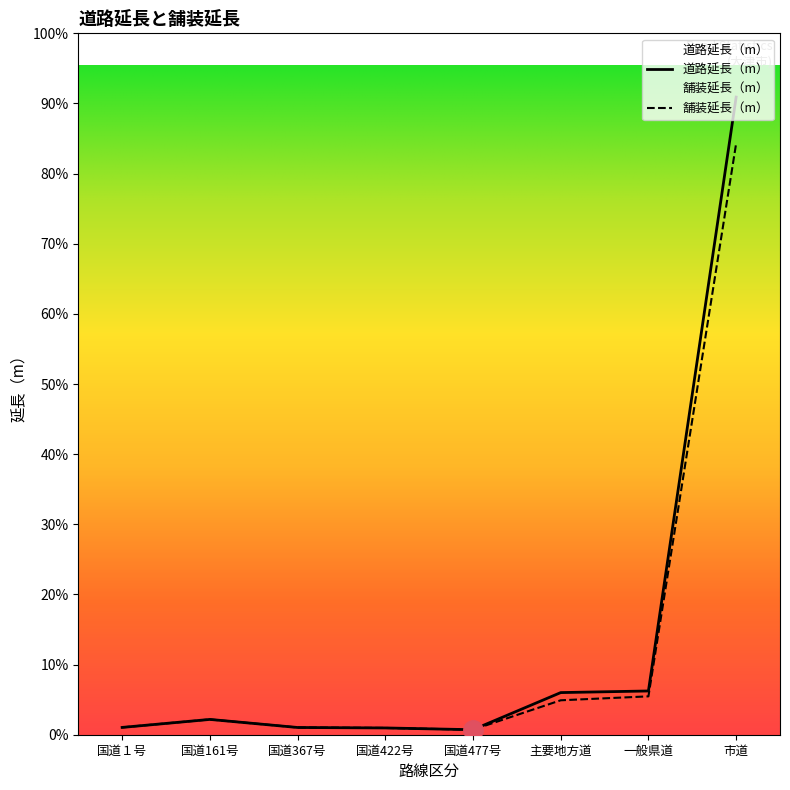

What is the label of the 5th point from the left?

国道477号